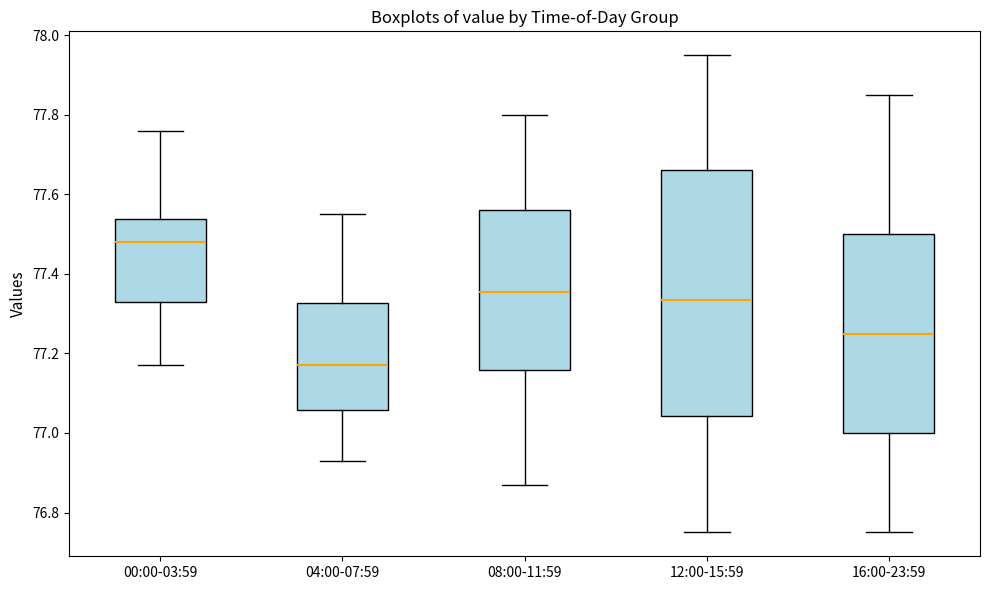

Which box is the tallest, from its lower edge to its upper edge?

12:00-15:59